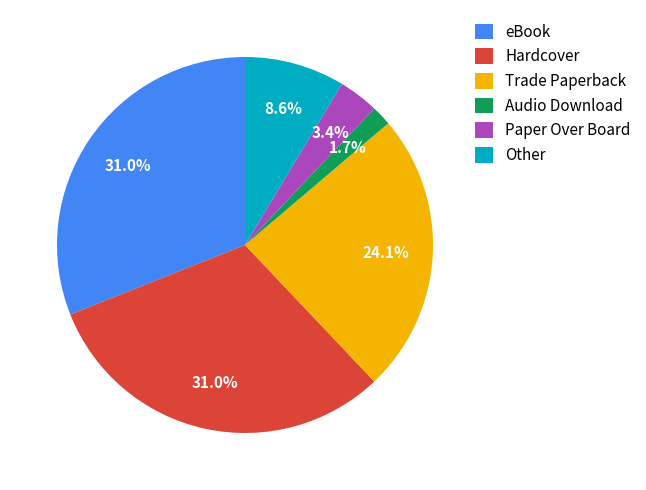

How many slices are in this pie chart?

6